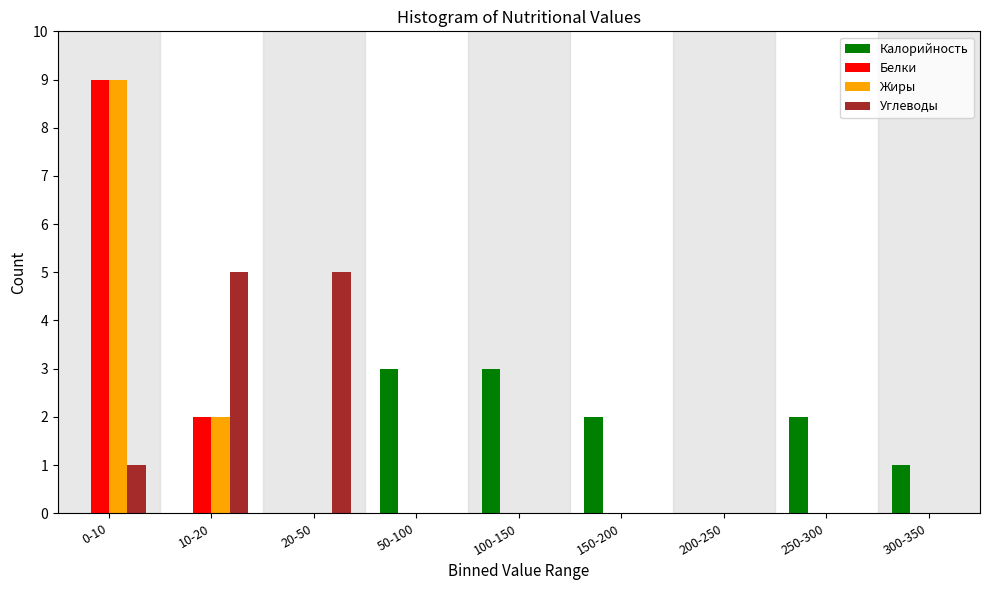

Between 50-100 and 200-250, which series saw the biggest shift?

Калорийность